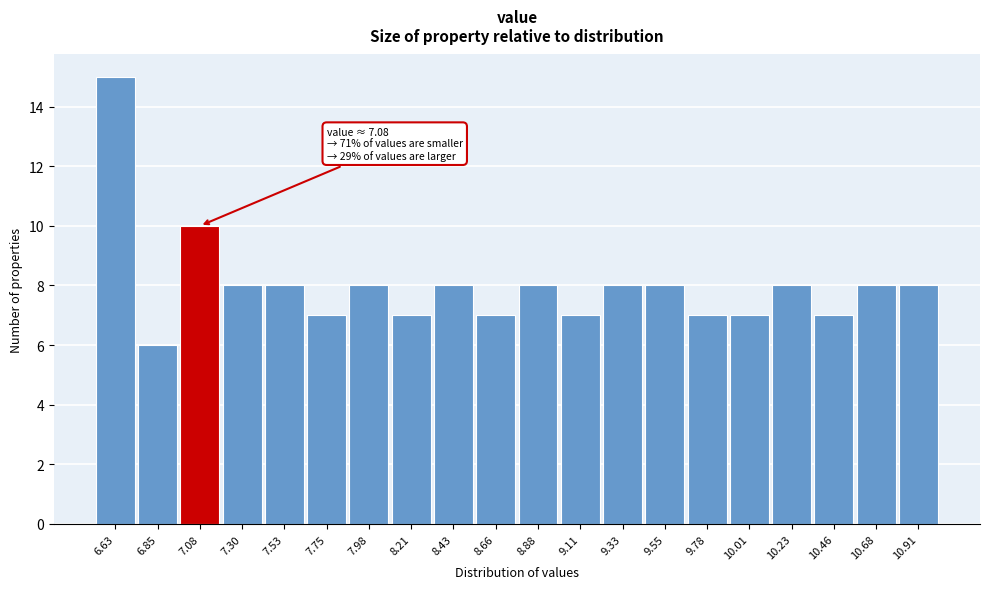

Reading left to right, transcribe all the data shown in this chart.

6.63=15	6.85=6	7.08=10	7.30=8	7.53=8	7.75=7	7.98=8	8.21=7	8.43=8	8.66=7	8.88=8	9.11=7	9.33=8	9.55=8	9.78=7	10.01=7	10.23=8	10.46=7	10.68=8	10.91=8